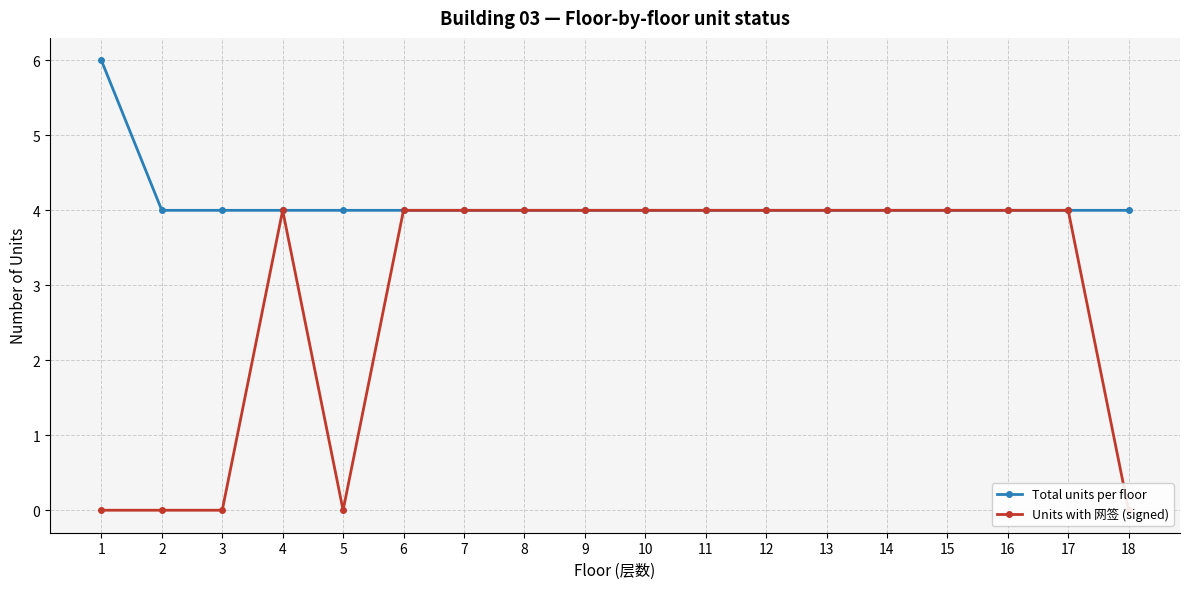

Reading right to left, list all the values displayed in this chart.

Total units per floor: 4	4	4	4	4	4	4	4	4	4	4	4	4	4	4	4	4	6
Units with 网签 (signed): 0	4	4	4	4	4	4	4	4	4	4	4	4	0	4	0	0	0